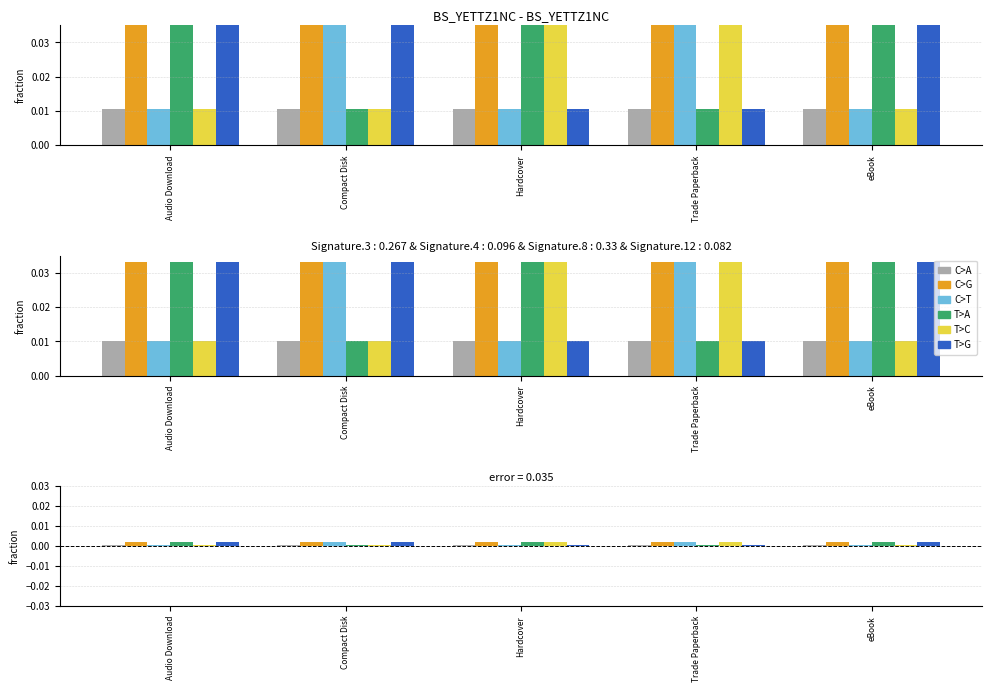

How many groups of bars are there?

5